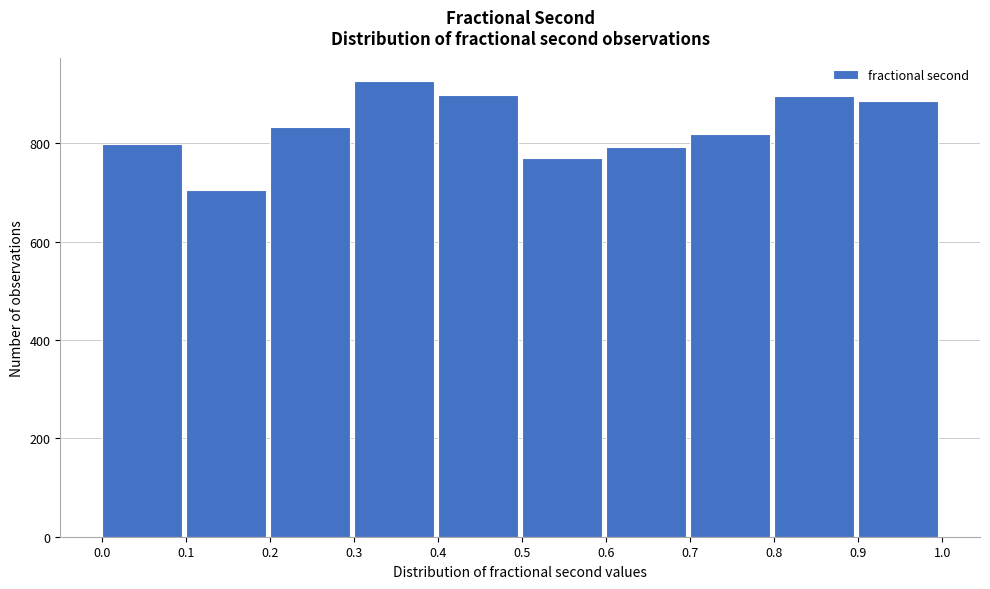

Reading left to right, transcribe this chart: for each bar, give the range it covers on the x-axis and its height. The values are not printed on the chart, so give them approximately, as read against the axis.

0.0 to 0.1: 800
0.1 to 0.2: 700
0.2 to 0.3: 840
0.3 to 0.4: 920
0.4 to 0.5: 900
0.5 to 0.6: 780
0.6 to 0.7: 800
0.7 to 0.8: 820
0.8 to 0.9: 900
0.9 to 1.0: 880